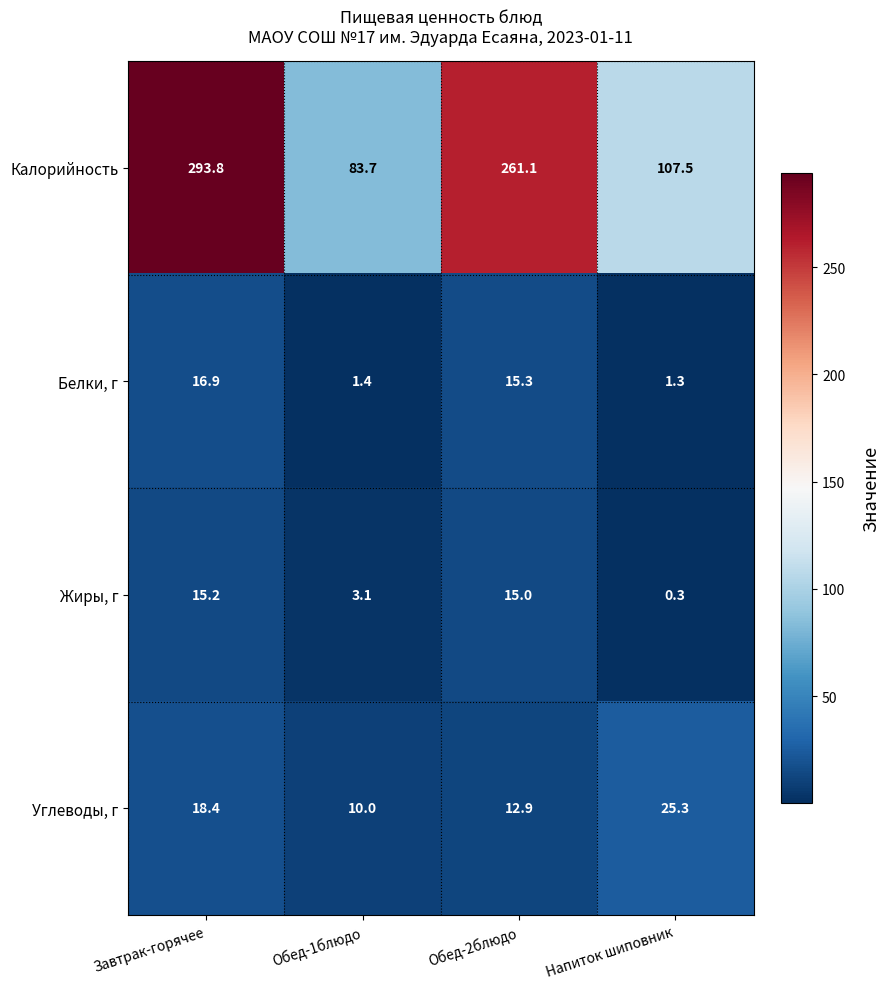

Count the number of categories in the chart.

4